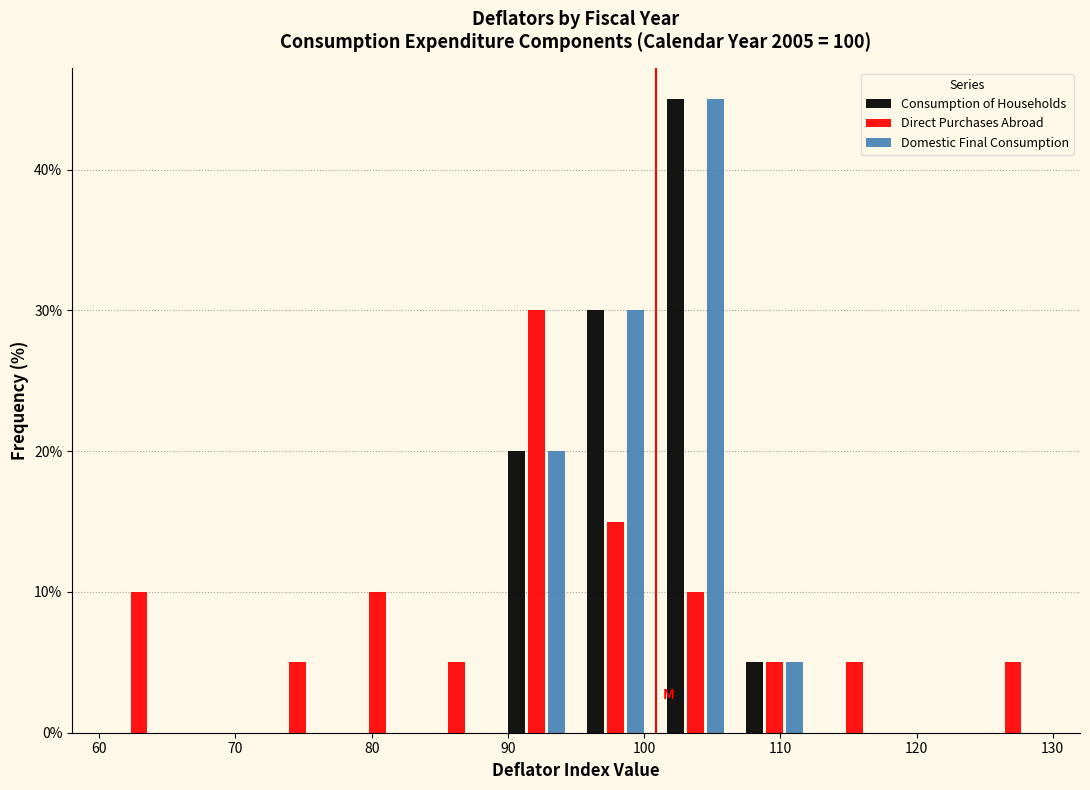

Reading left to right, transcribe this chart: for each range on the x-axis, give the height of each series' bar. Neither the bar edges nor the heights are printed on the chart, so give them approximately, as read against the axes.

60 to 66: Consumption of Households=0	Direct Purchases Abroad=10	Domestic Final Consumption=0
66 to 72: Consumption of Households=0	Direct Purchases Abroad=0	Domestic Final Consumption=0
72 to 78: Consumption of Households=0	Direct Purchases Abroad=5	Domestic Final Consumption=0
78 to 83: Consumption of Households=0	Direct Purchases Abroad=10	Domestic Final Consumption=0
83 to 89: Consumption of Households=0	Direct Purchases Abroad=5	Domestic Final Consumption=0
89 to 95: Consumption of Households=20	Direct Purchases Abroad=30	Domestic Final Consumption=20
95 to 101: Consumption of Households=30	Direct Purchases Abroad=15	Domestic Final Consumption=30
101 to 107: Consumption of Households=45	Direct Purchases Abroad=10	Domestic Final Consumption=45
107 to 113: Consumption of Households=5	Direct Purchases Abroad=5	Domestic Final Consumption=5
113 to 118: Consumption of Households=0	Direct Purchases Abroad=5	Domestic Final Consumption=0
118 to 124: Consumption of Households=0	Direct Purchases Abroad=0	Domestic Final Consumption=0
124 to 130: Consumption of Households=0	Direct Purchases Abroad=5	Domestic Final Consumption=0